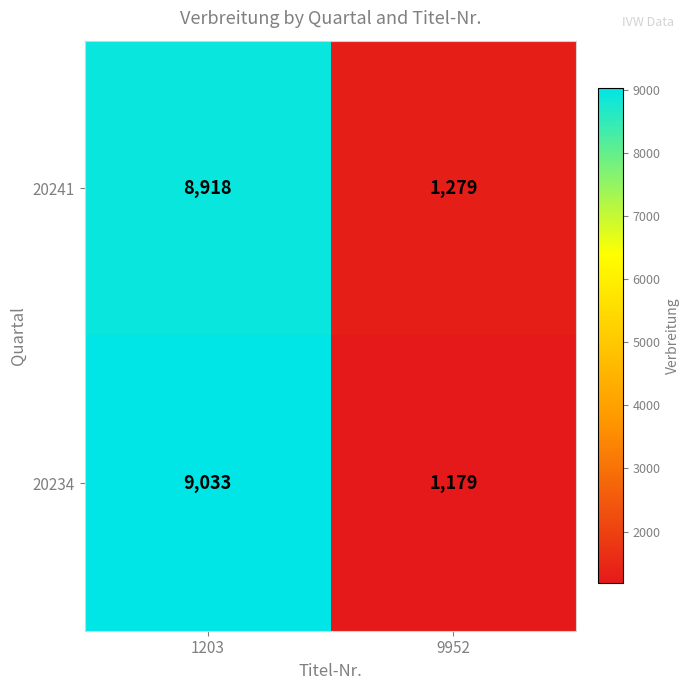

True or false: 20234 has a value of 4292 at 1203.

False